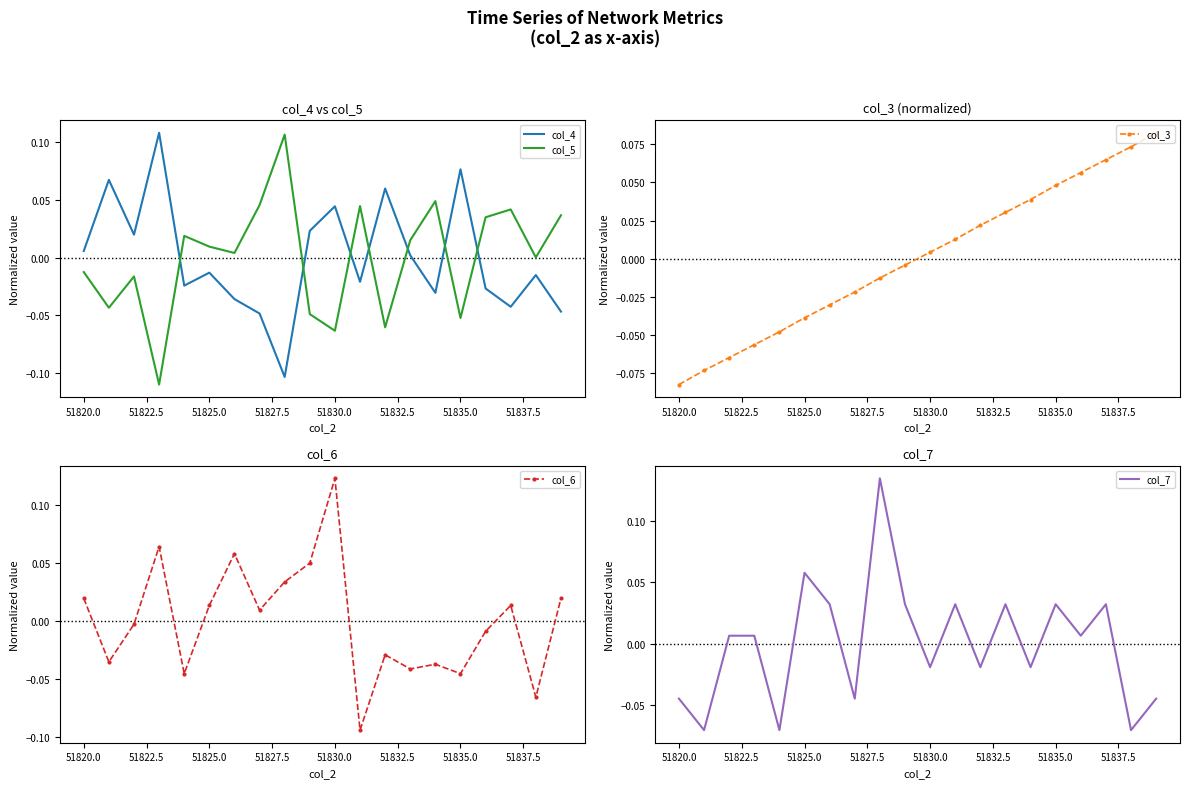

What is the highest value of the col_7 series?

0.1